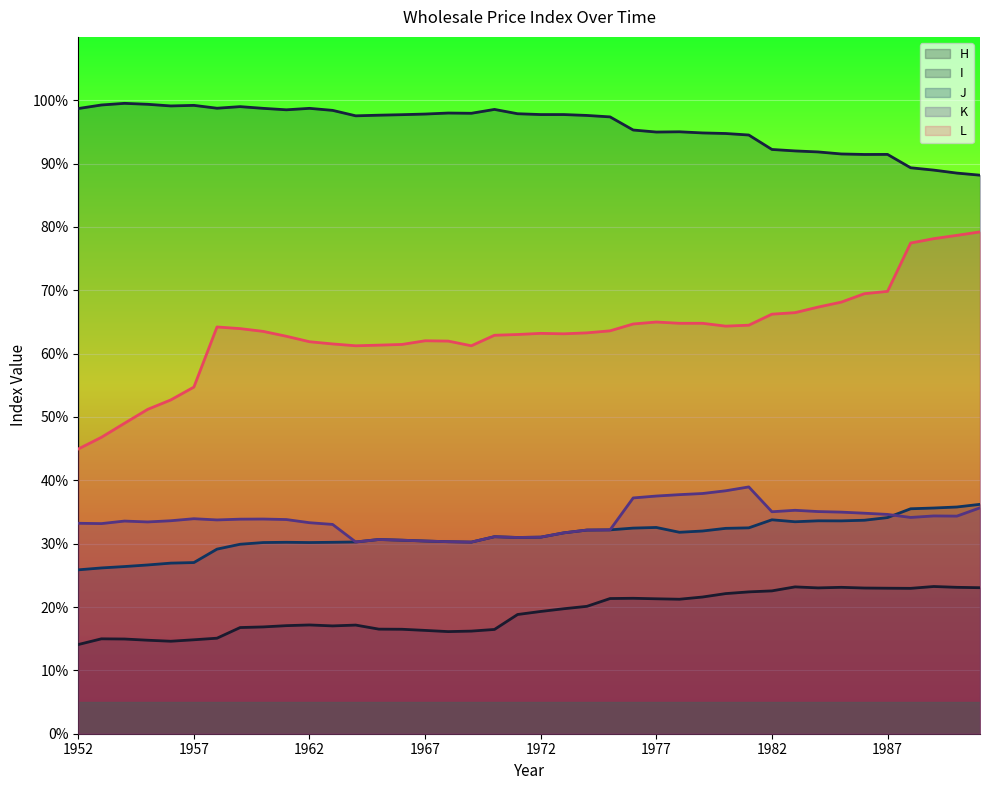

At which category does K reach its first local valley?

1953